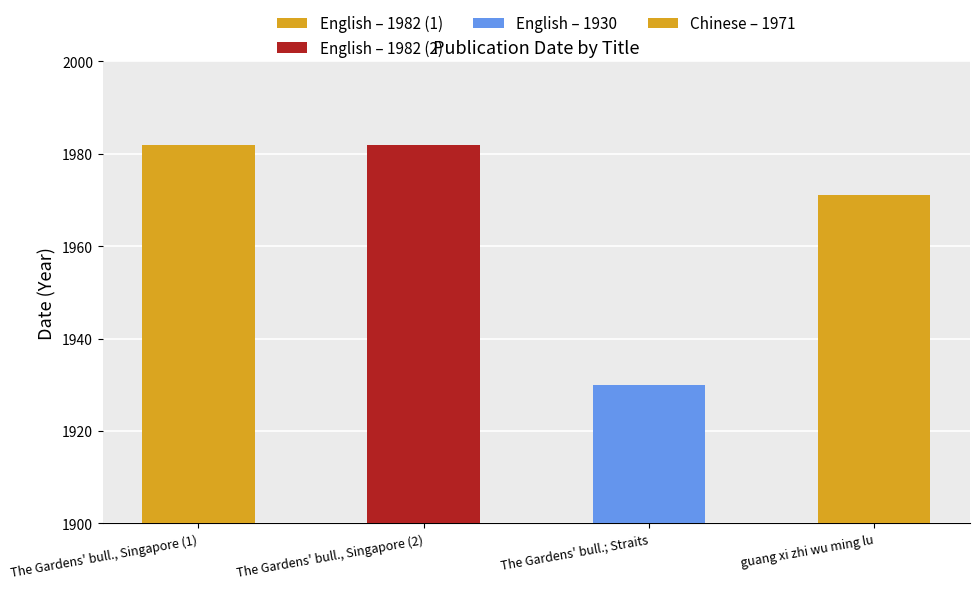

The value at The Gardens' bulletin; Straits Settlements is 1930. True or false?

True